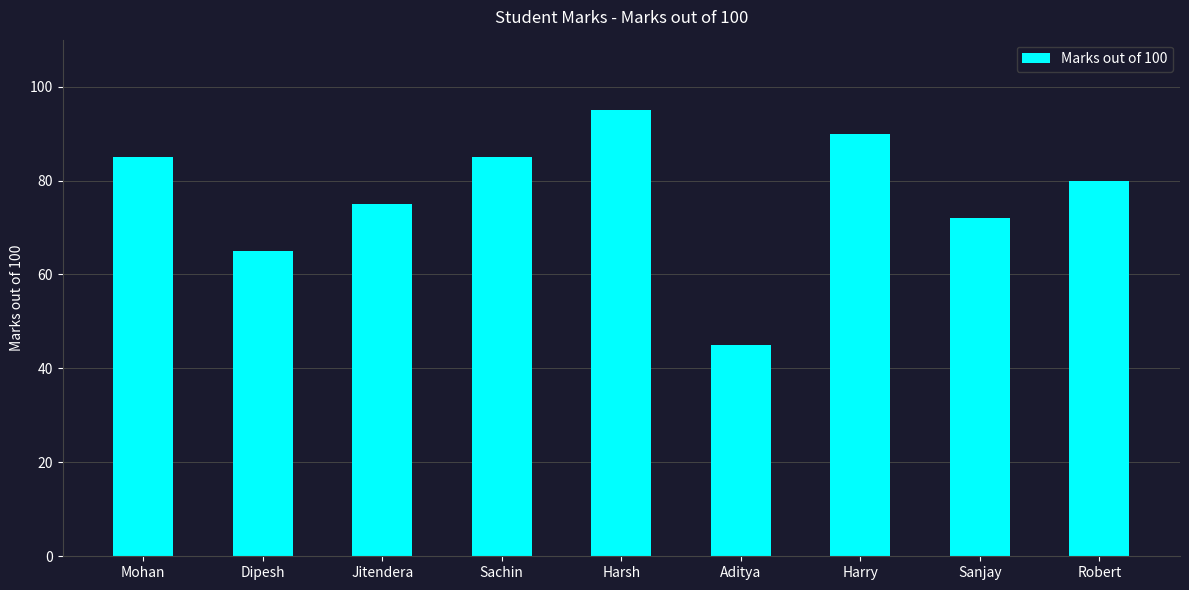

What is the label of the 3rd bar from the right?

Harry